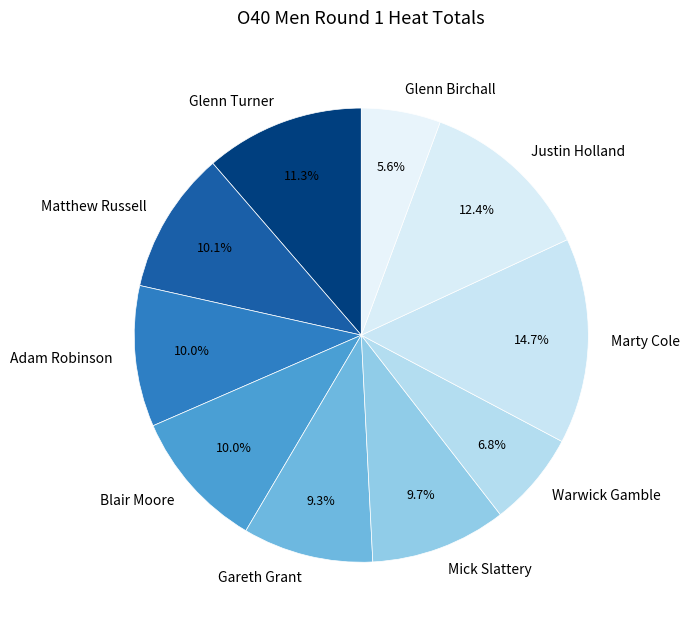

Between Justin Holland and Matthew Russell, which is larger?

Justin Holland